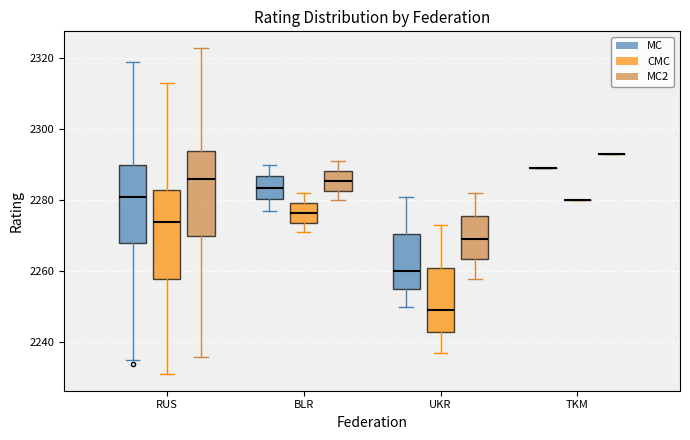

Reading left to right, transcribe this box plot: for each box, give where its median line is, the range the box spans, and where its two whiskers end, as read against the y-axis. The values are not printed on the chart, so give them approximately, as read against the axis.

RUS (MC): median 2282, box 2268 to 2290, whiskers 2236 to 2320
RUS (CMC): median 2274, box 2258 to 2284, whiskers 2232 to 2314
RUS (MC2): median 2286, box 2270 to 2294, whiskers 2236 to 2324
BLR (MC): median 2284, box 2280 to 2286, whiskers 2278 to 2290
BLR (CMC): median 2276, box 2274 to 2280, whiskers 2272 to 2282
BLR (MC2): median 2286, box 2282 to 2288, whiskers 2280 to 2292
UKR (MC): median 2260, box 2256 to 2270, whiskers 2250 to 2282
UKR (CMC): median 2250, box 2244 to 2262, whiskers 2238 to 2274
UKR (MC2): median 2270, box 2264 to 2276, whiskers 2258 to 2282
TKM (MC): box collapsed to a line at 2290, whiskers 2290 to 2290
TKM (CMC): box collapsed to a line at 2280, whiskers 2280 to 2280
TKM (MC2): box collapsed to a line at 2294, whiskers 2294 to 2294